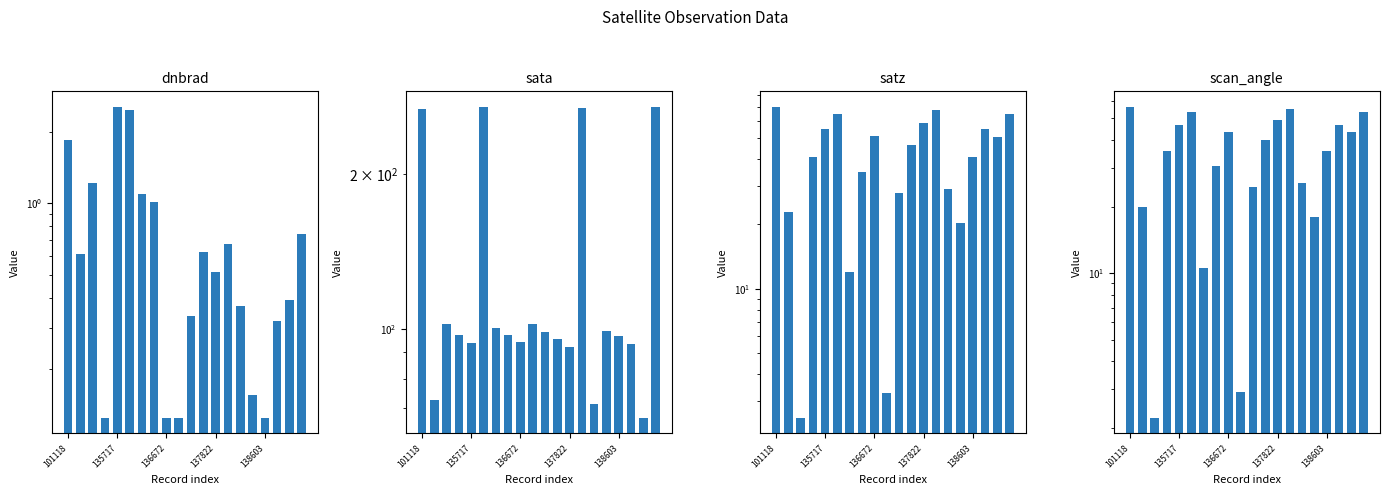

List the labels in order of scan_angle value, largest first.

101118, 13, 19, 5, 12, 17, 138603, 8, 18, 11, 16, 137822, 7, 14, 10, 135717, 15, 6, 9, 136672